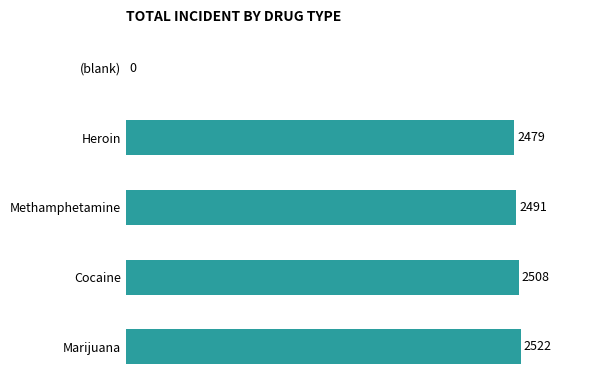

At which label is the value closest to 1261?

Heroin